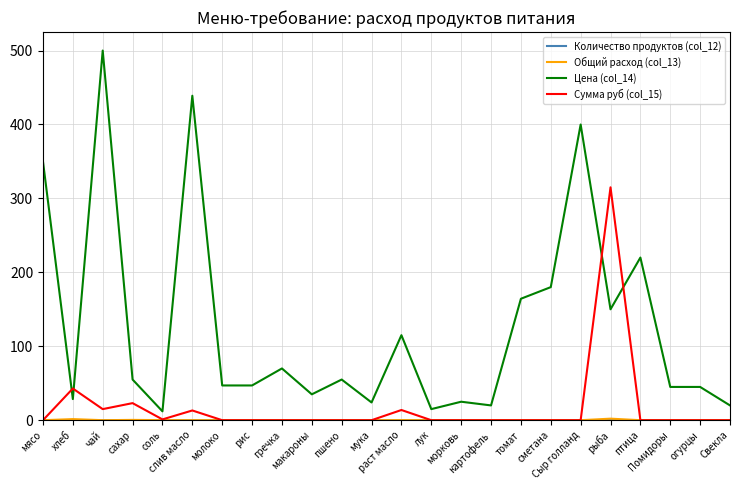

Which series has the largest total across all categories?

Цена (col_14)